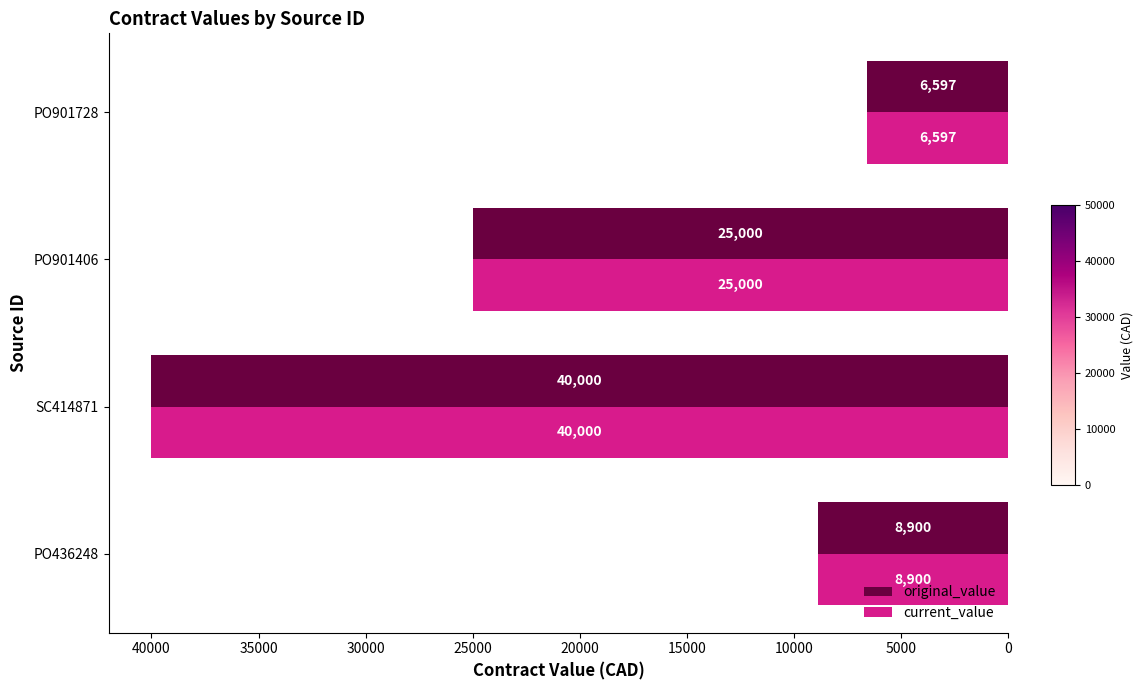

The current_value series shows 6597.1 at PO901728. True or false?

True